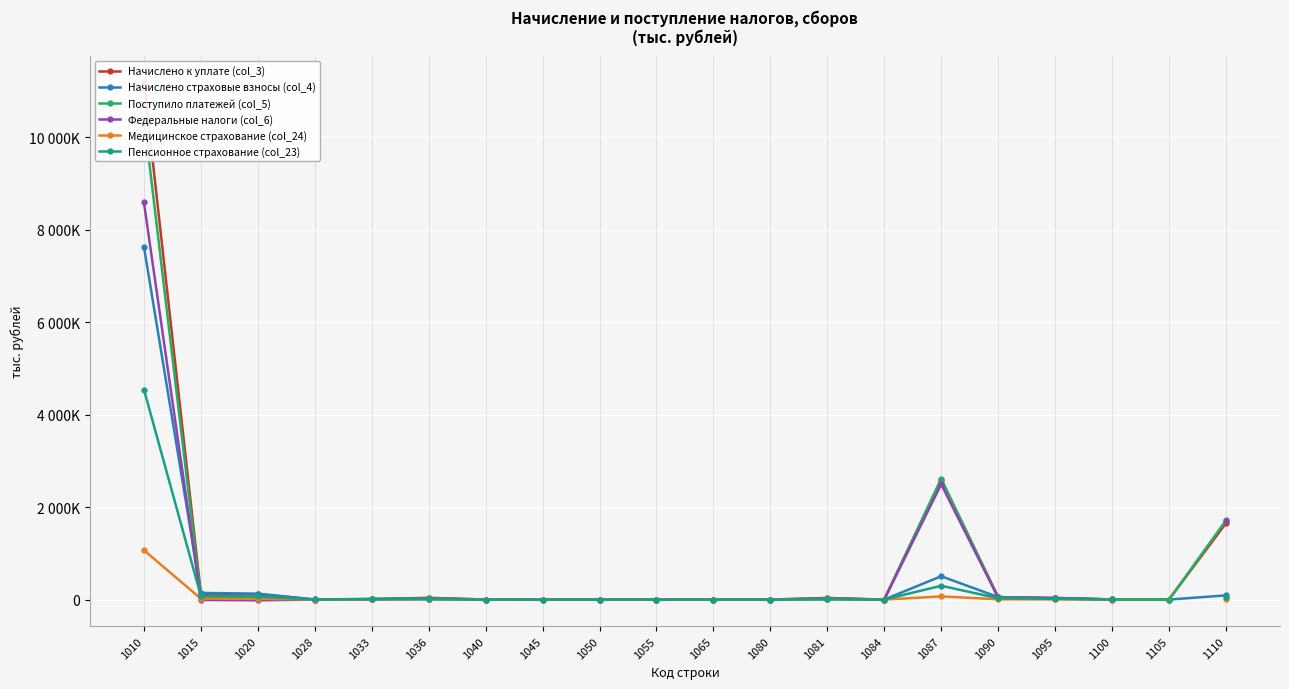

What is the total value across all series at 1081?

110587.0